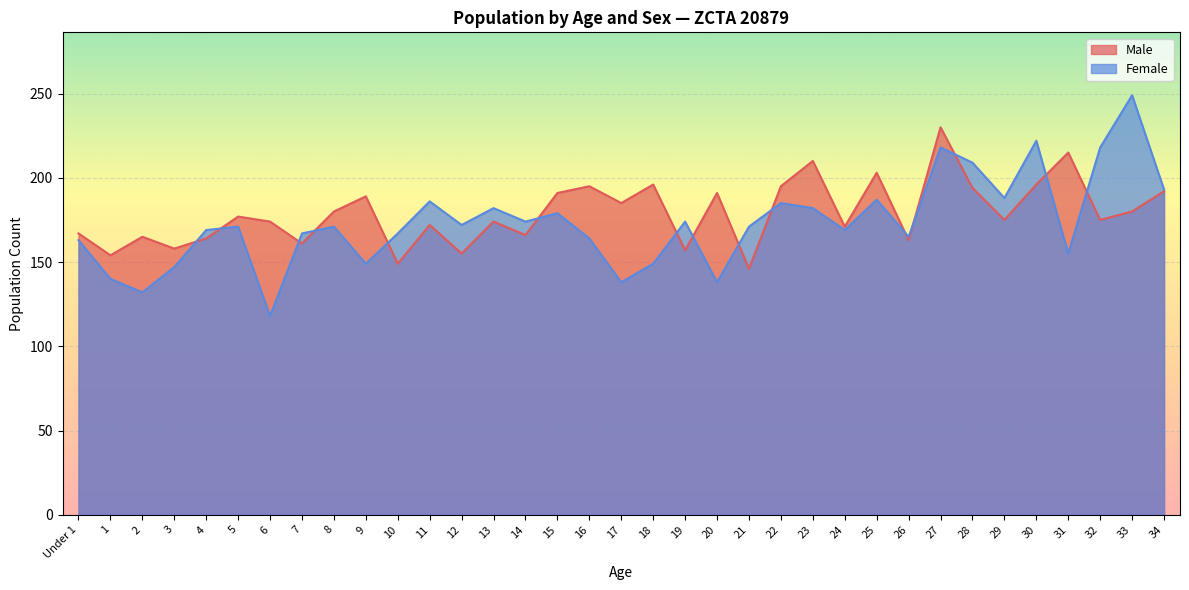

At which category does Female reach its first local peak?

5